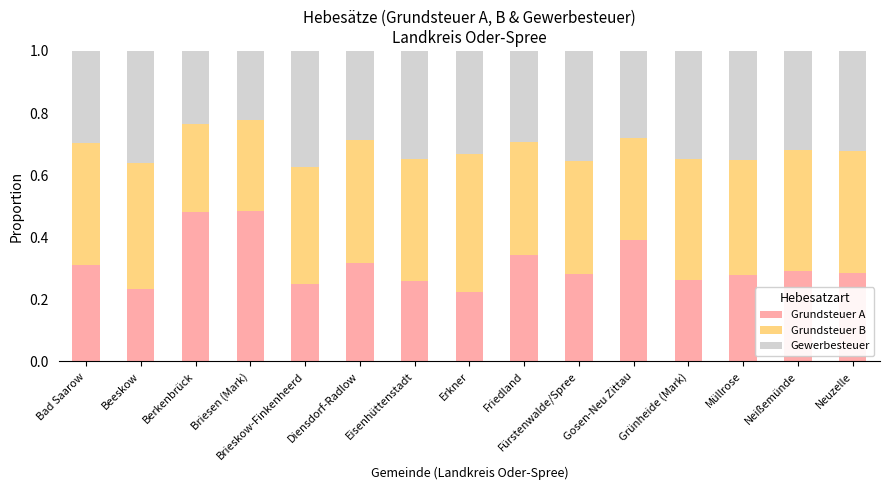

What is the sum of all Grundsteuer A values?

4.7